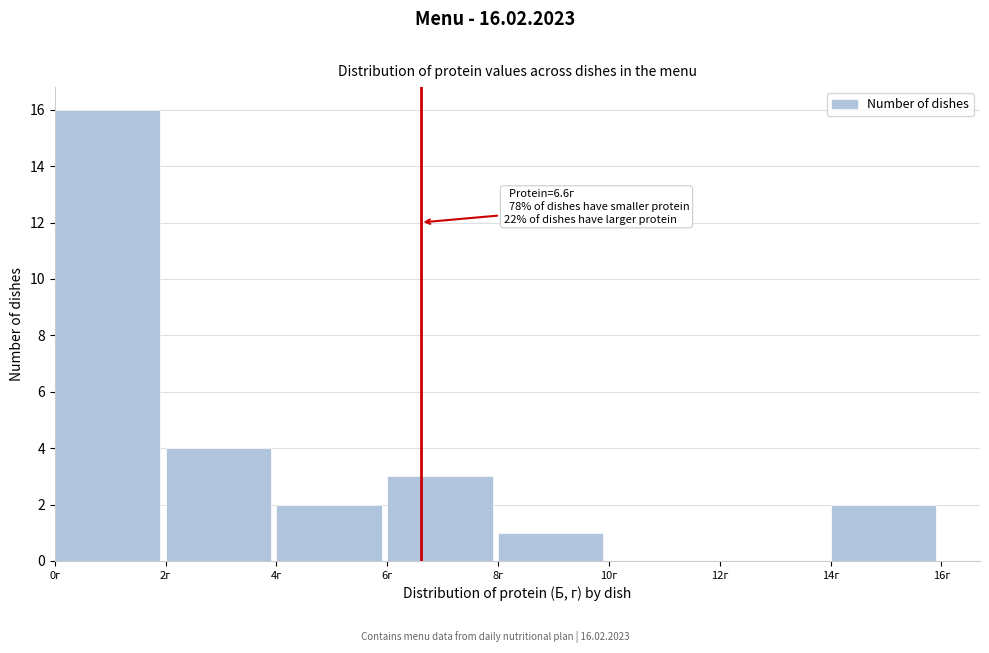

Which range on the x-axis has the tallest bar?

0 to 2